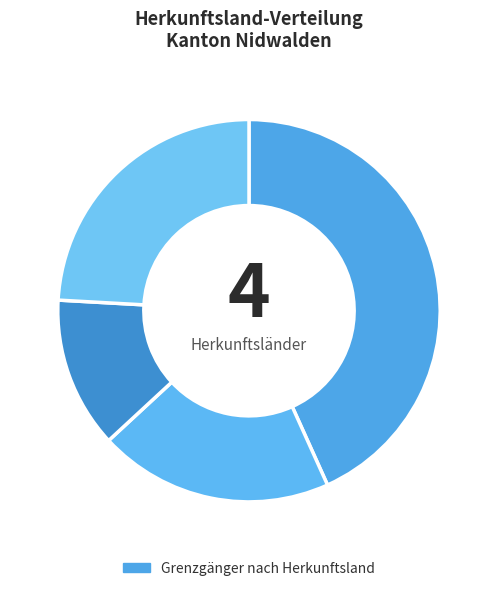

What is the largest slice in the pie chart?

Deutschland